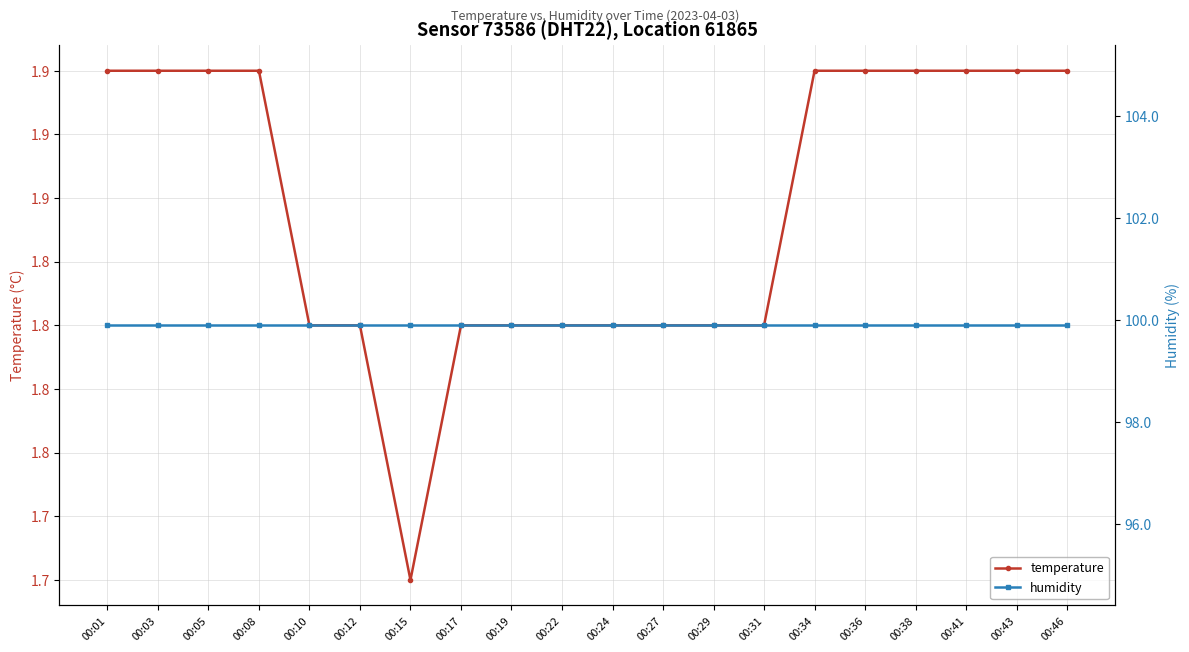

What is the difference between the maximum and minimum values in the temperature series?

0.2